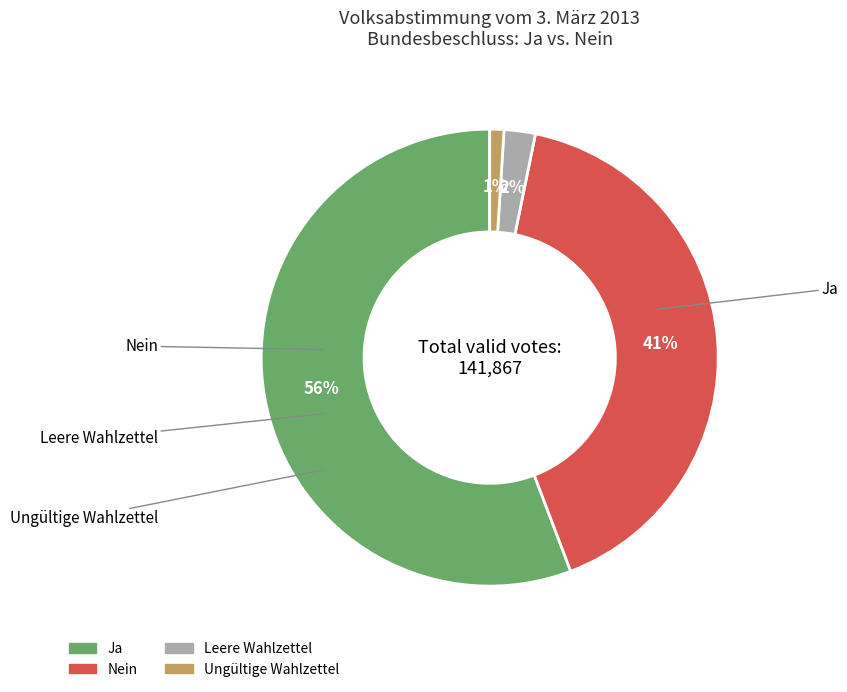

Combined, do Ja and Leere Wahlzettel account for over 50%?

Yes